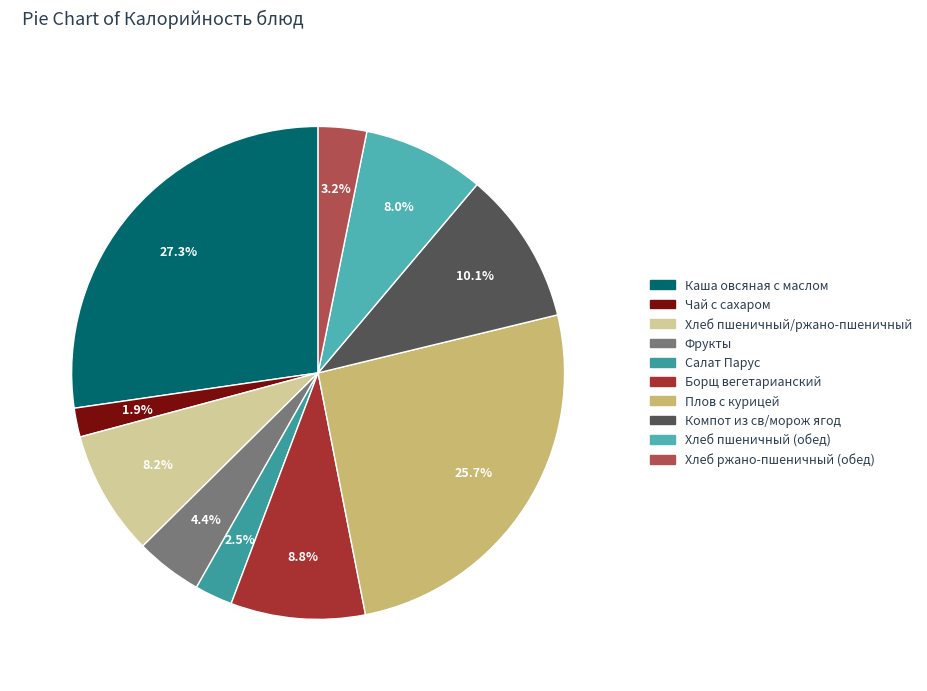

Does Фрукты represent more than half of the total?

No